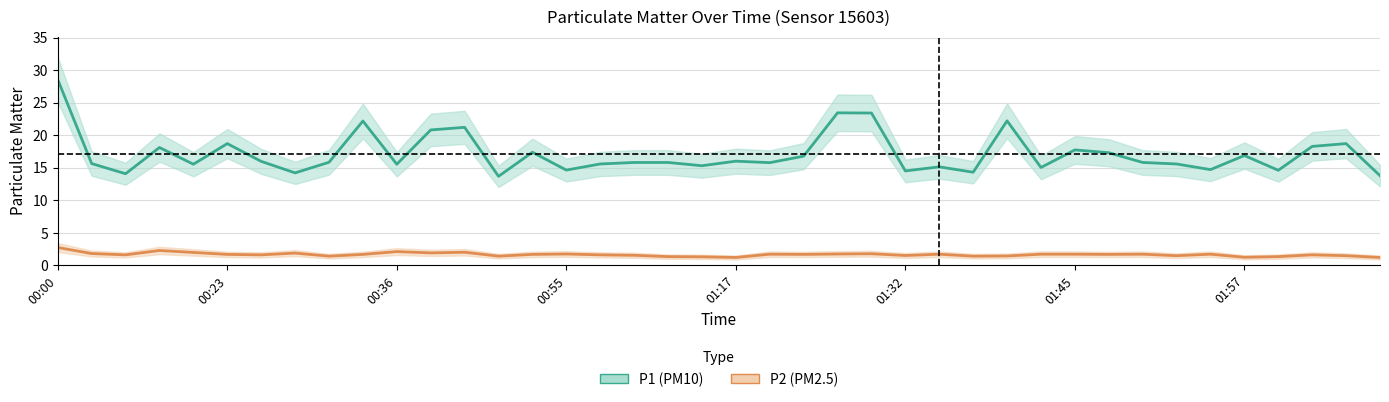

What are all the series names shown in the legend?

P1 (PM10), P2 (PM2.5)